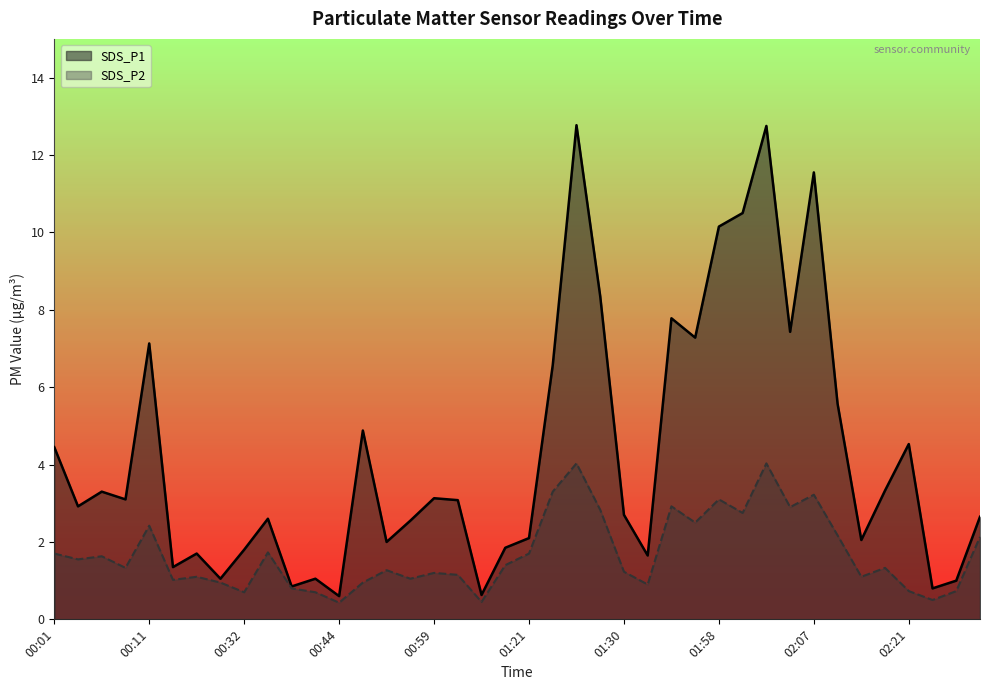

At how many categories does at least one series exceed 5?

12